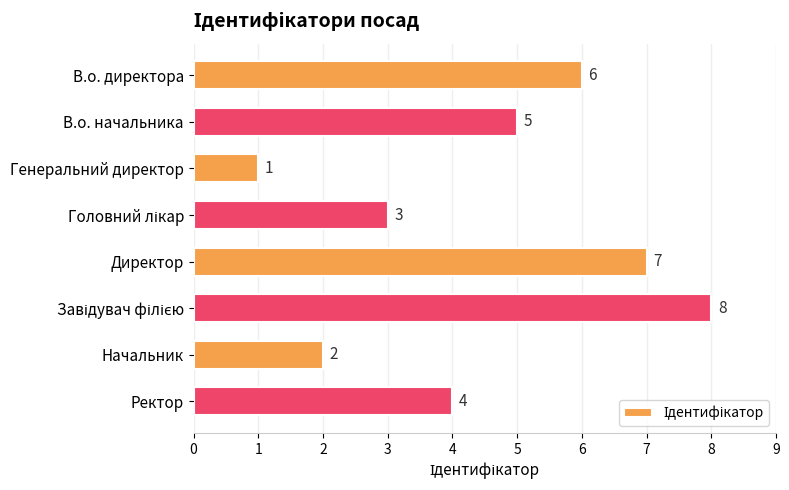

Reading bottom to top, extract all data points from this chart.

4	2	8	7	3	1	5	6